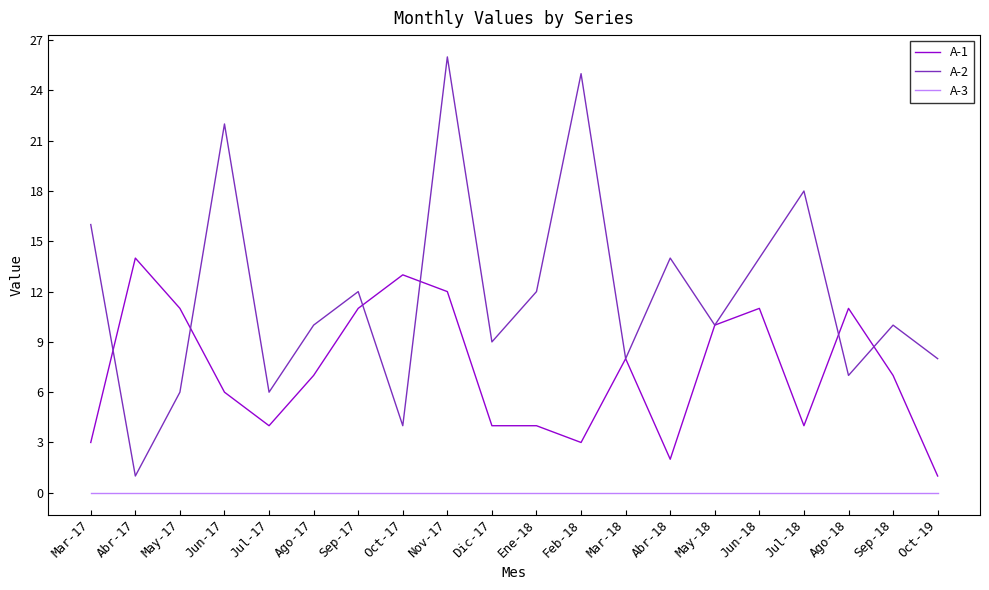

What is the maximum value shown in the chart?

26